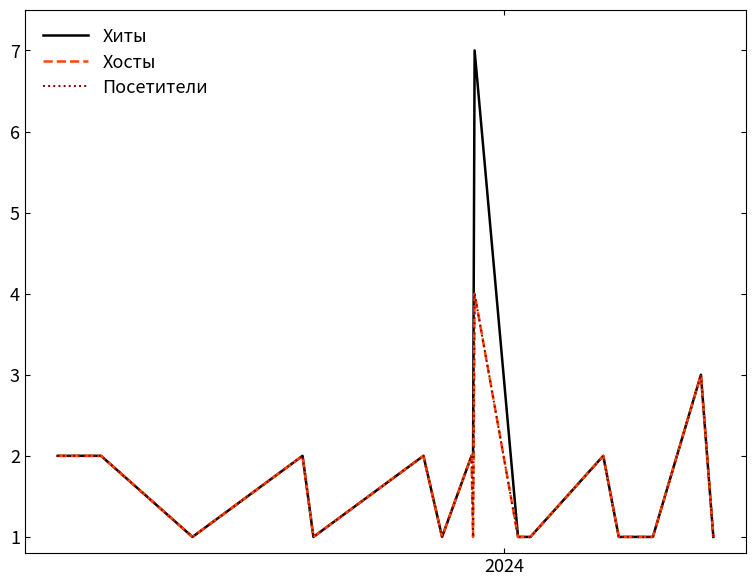

True or false: Посетители and Хосты intersect in this chart.

False